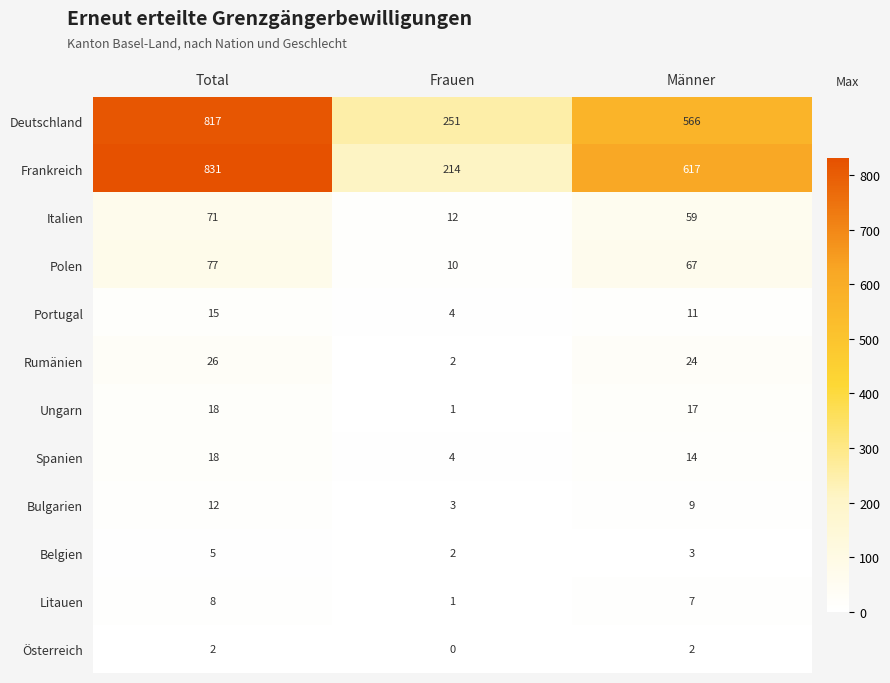

Rank the categories by Portugal value from lowest to highest.

Frauen, Männer, Total